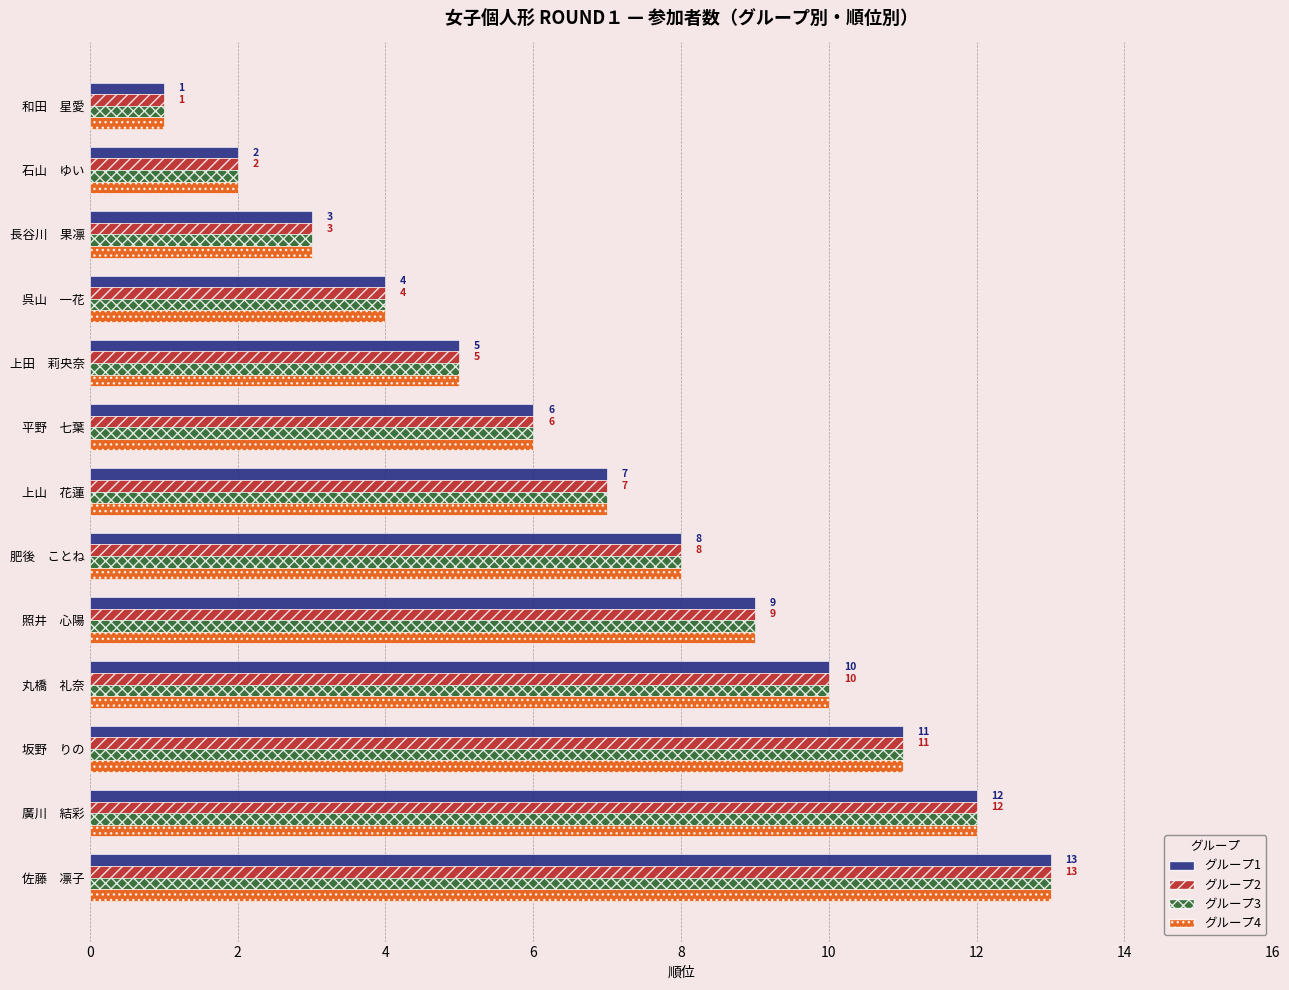

What is the total value across all series at 坂野　りの?

44